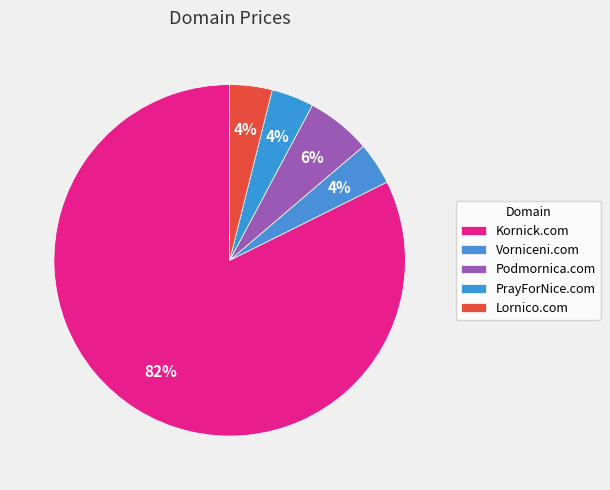

To the nearest percent, what is the combined percentage of Kornick.com and PrayForNice.com?

86%